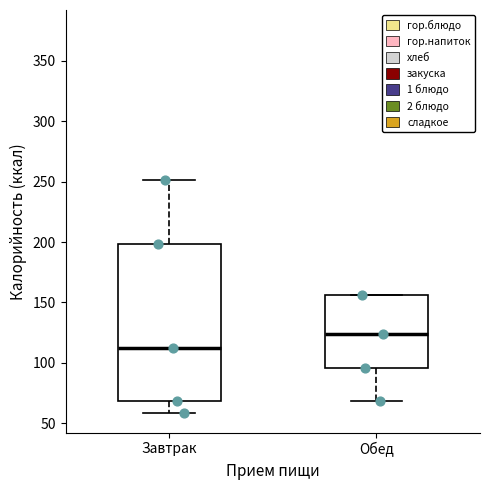

Which box is the tallest, from its lower edge to its upper edge?

Завтрак